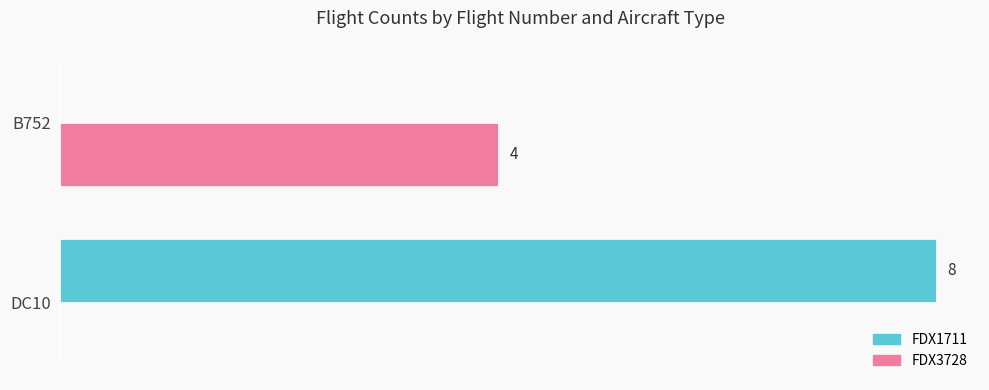

Which series has the largest total across all categories?

FDX1711